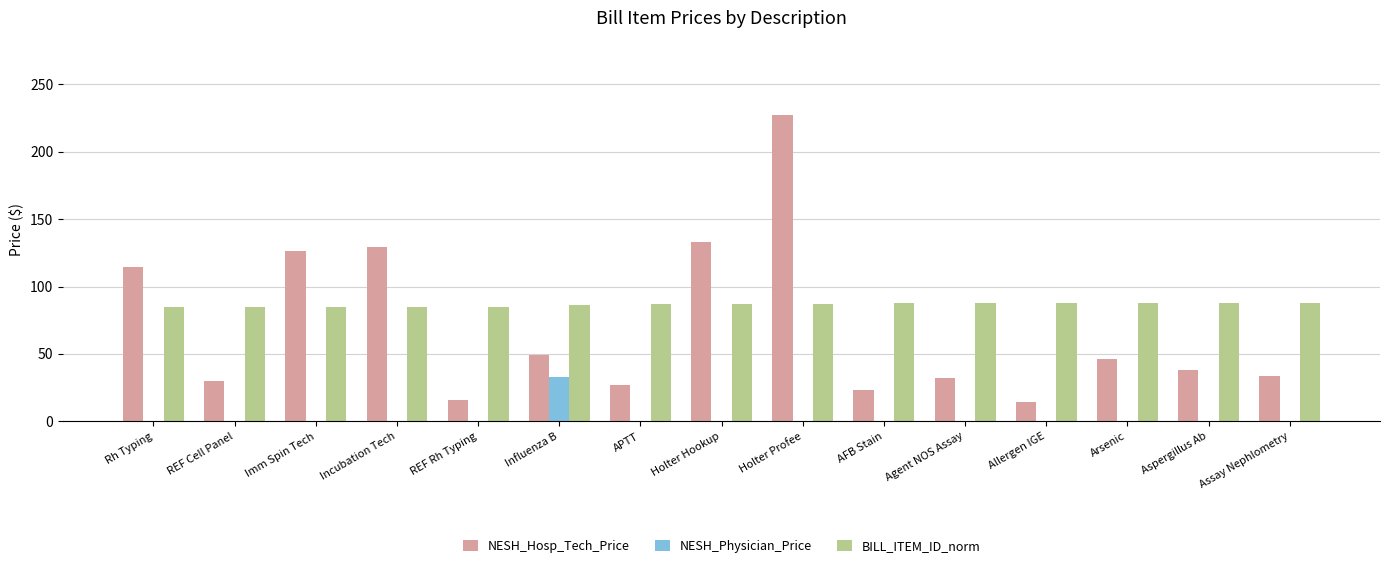

Read the NESH_Physician_Price value at Influenza B.

32.9